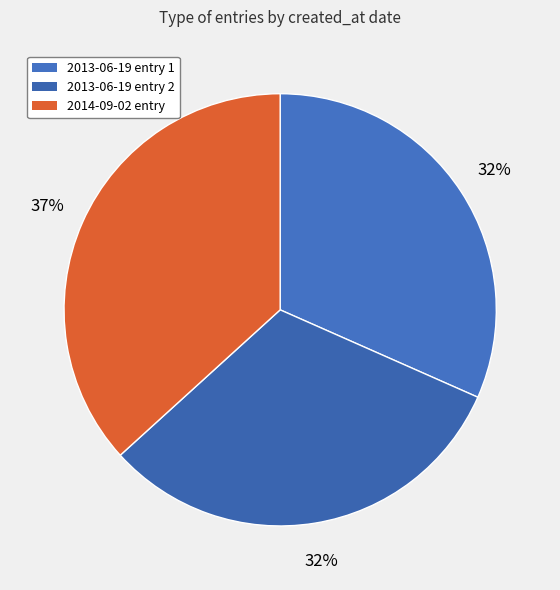

How many segments does this pie chart have?

3